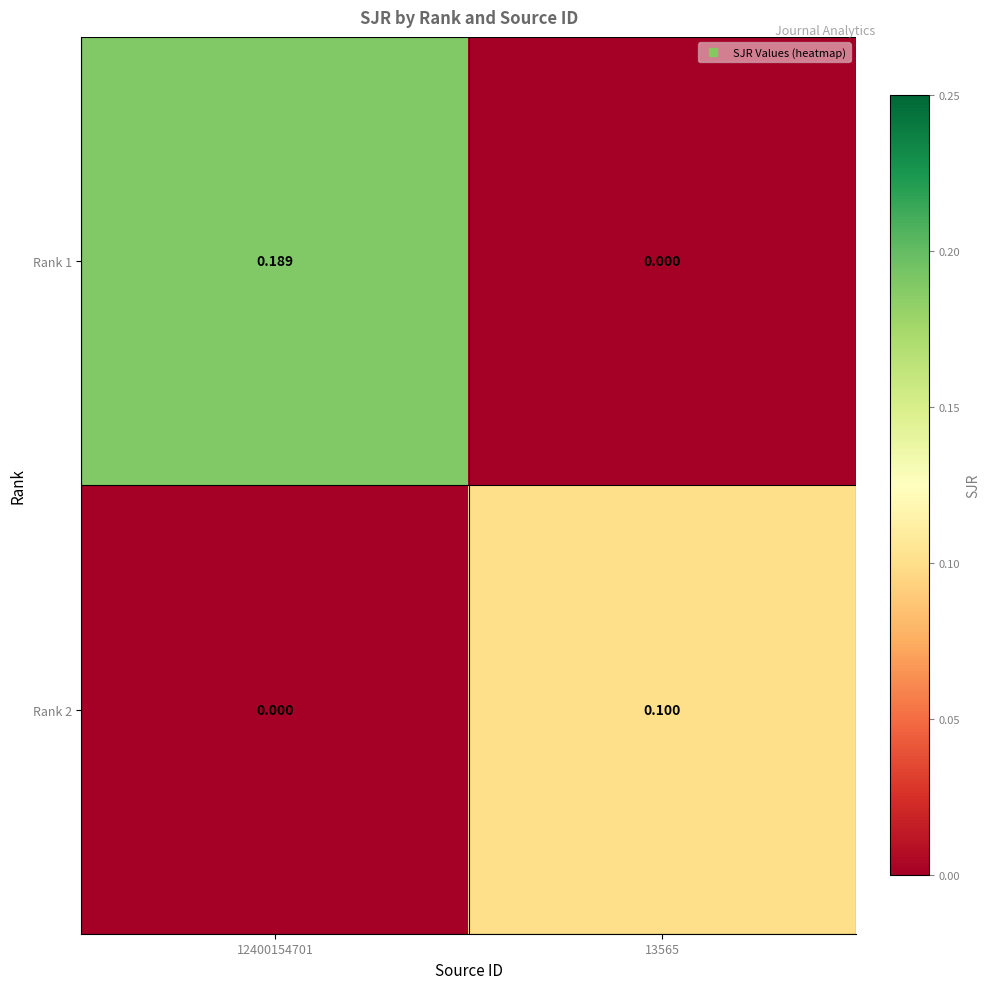

Is the value of Rank 2 at 13565 greater than the value of Rank 1 at 13565?

Yes